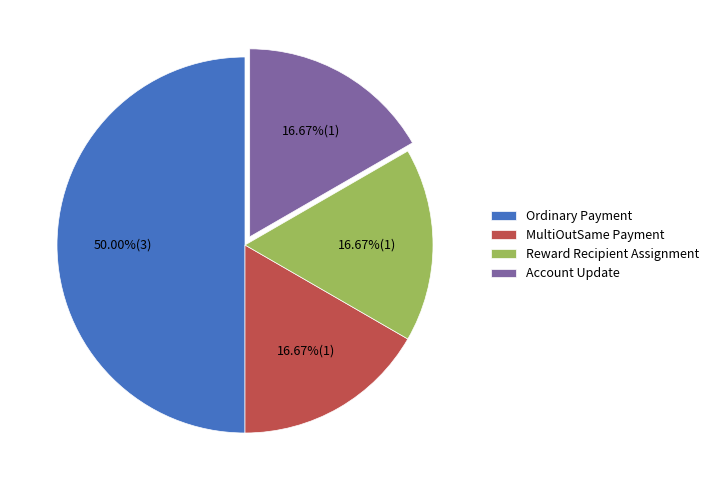

Does Reward Recipient Assignment represent more than half of the total?

No